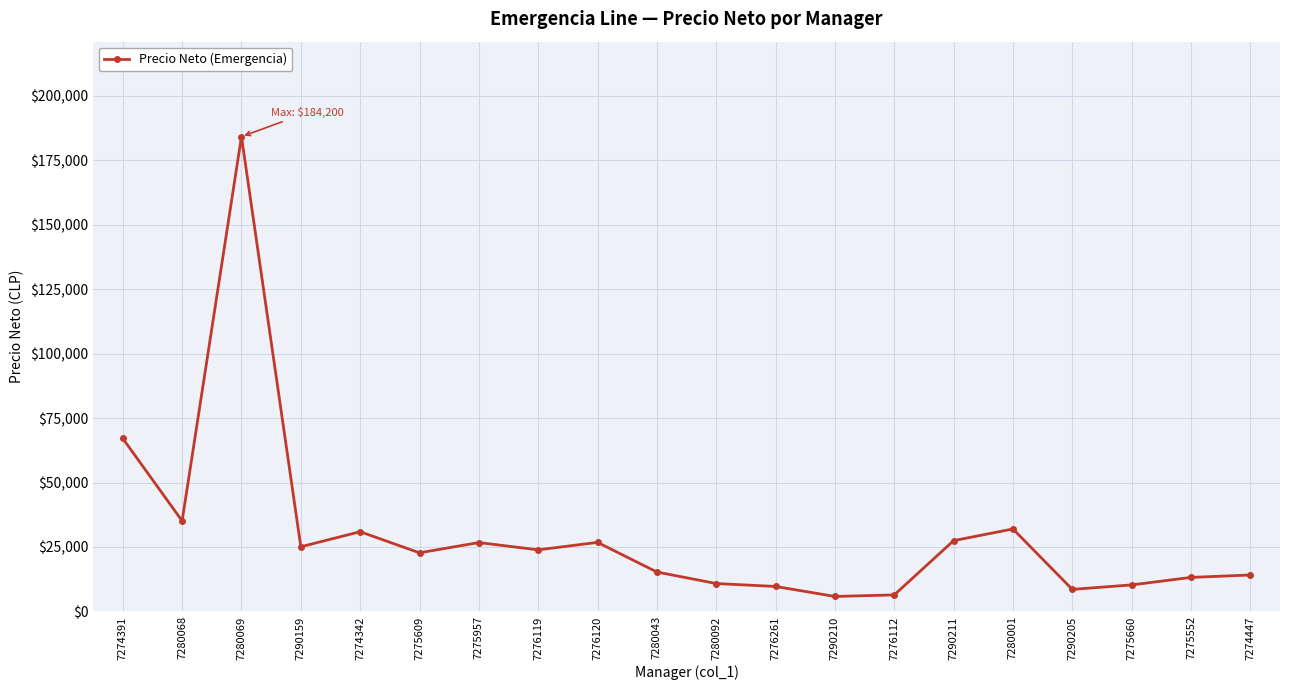

What is the change in value from 7290159 to 7274342?

+5830